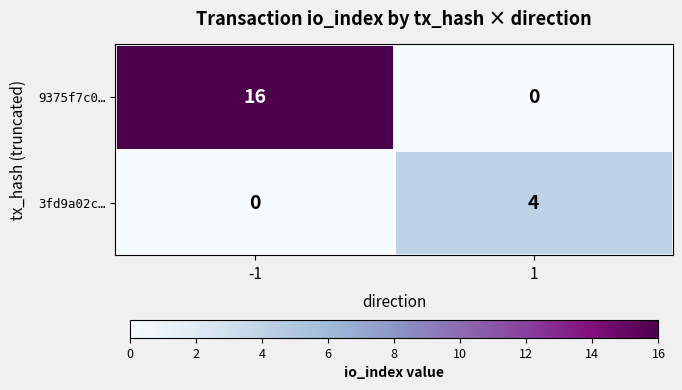

Reading right to left, extract all data points from this chart.

9375f7c0…: 1=0	-1=16
3fd9a02c…: 1=4	-1=0